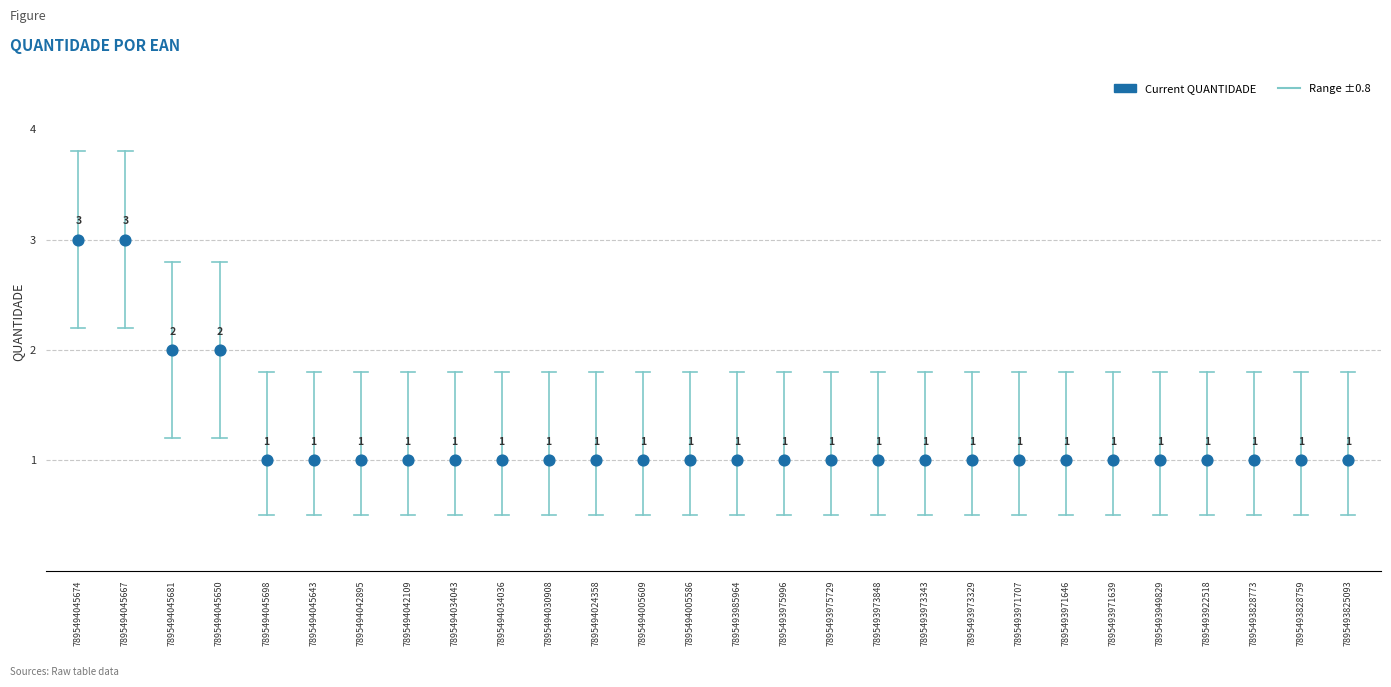

How many data points are displayed?

28